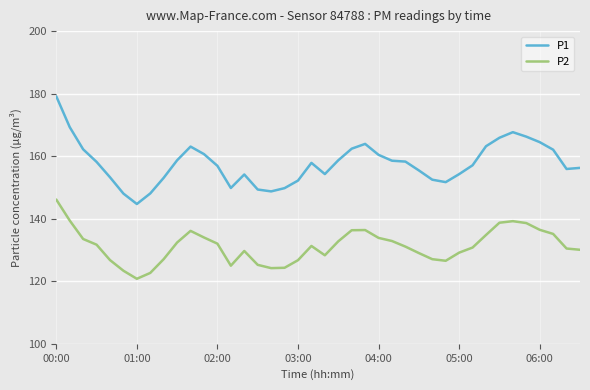

Which series has the largest total across all categories?

P1